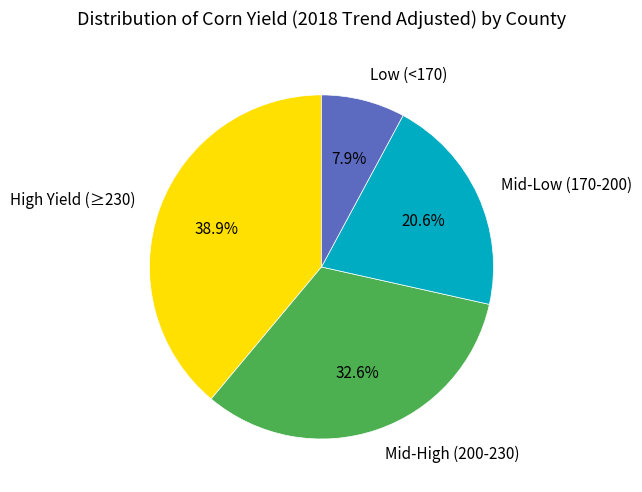

Rank the categories by value from highest to lowest.

High Yield (≥230), Mid-High (200-230), Mid-Low (170-200), Low (<170)